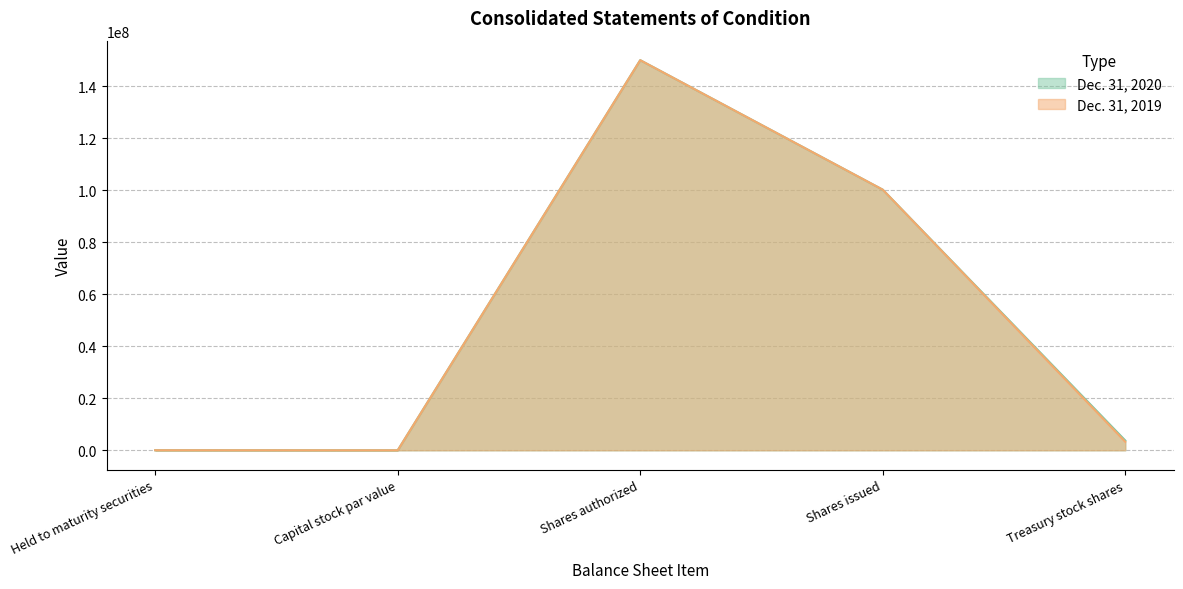

List the series in order of their peak value, highest first.

Dec. 31, 2020, Dec. 31, 2019